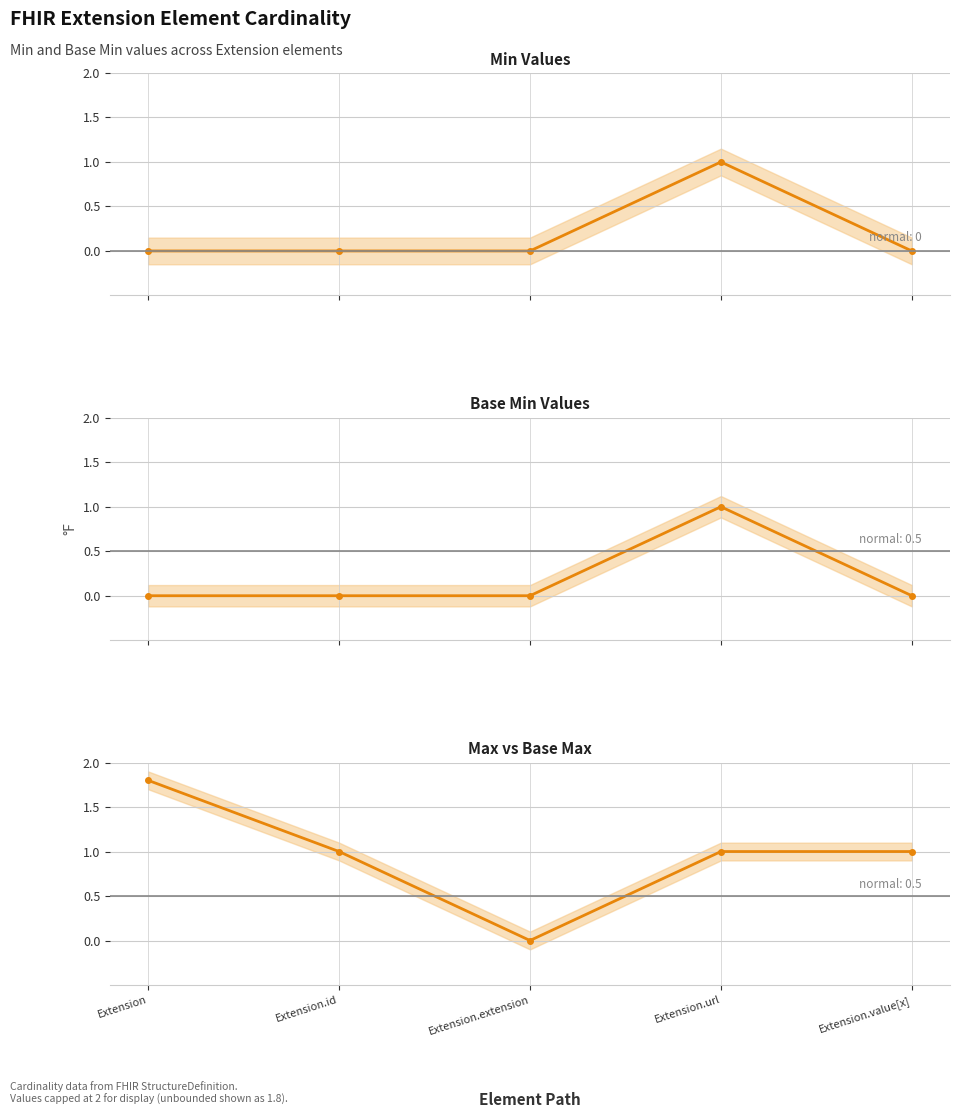

Which series has the largest total across all categories?

Max